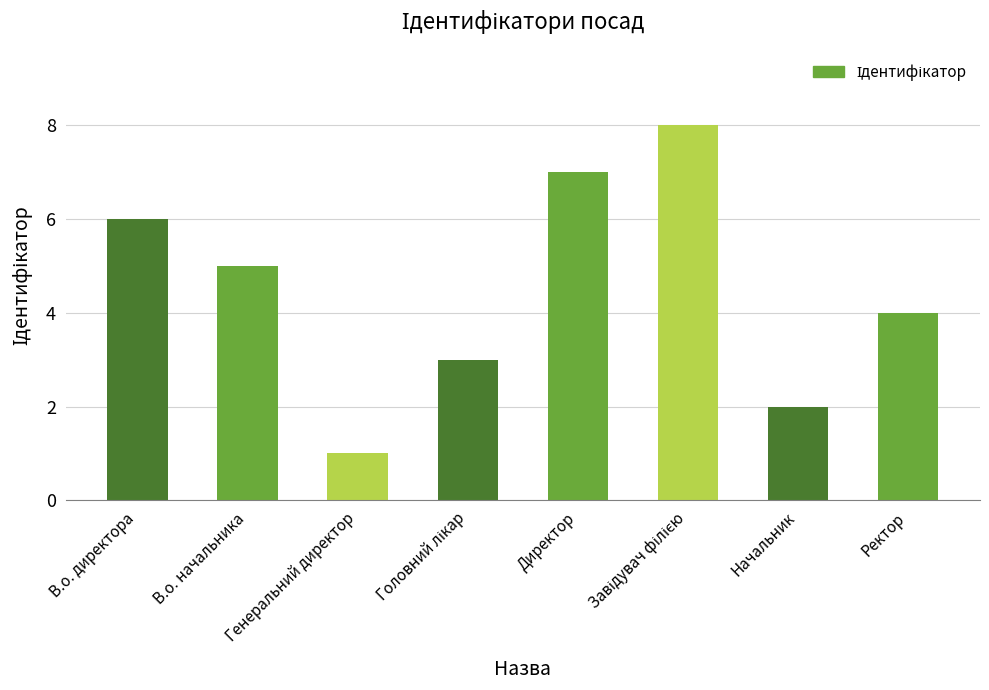

What is the sum of all values?

36